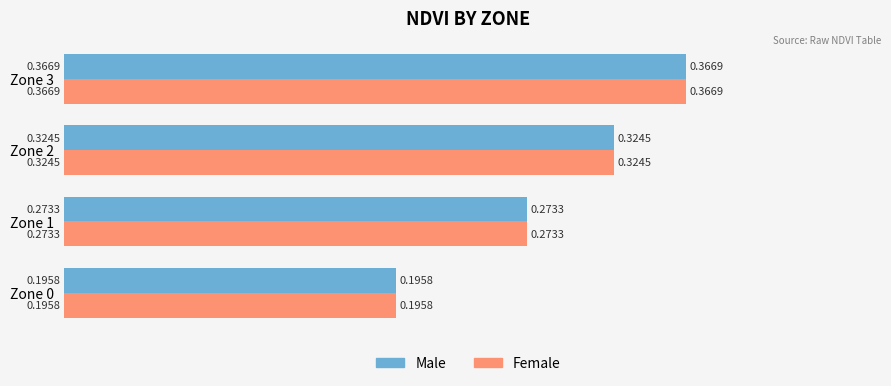

List the labels in order of Male value, largest first.

Zone 3, Zone 2, Zone 1, Zone 0